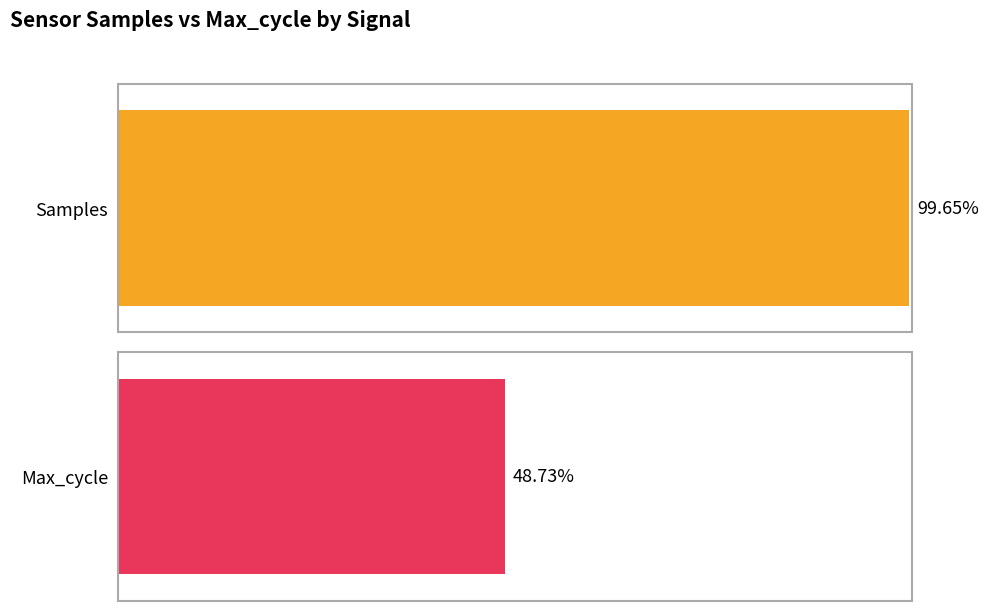

Rank the series by their maximum value, from highest to lowest.

Samples, Max_cycle